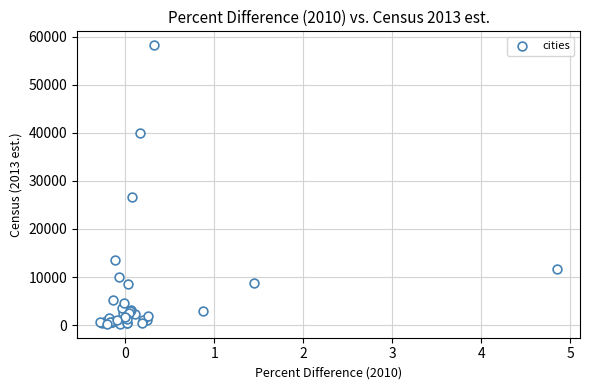

What Y value in the scatter plot is closest to 29248?

26626